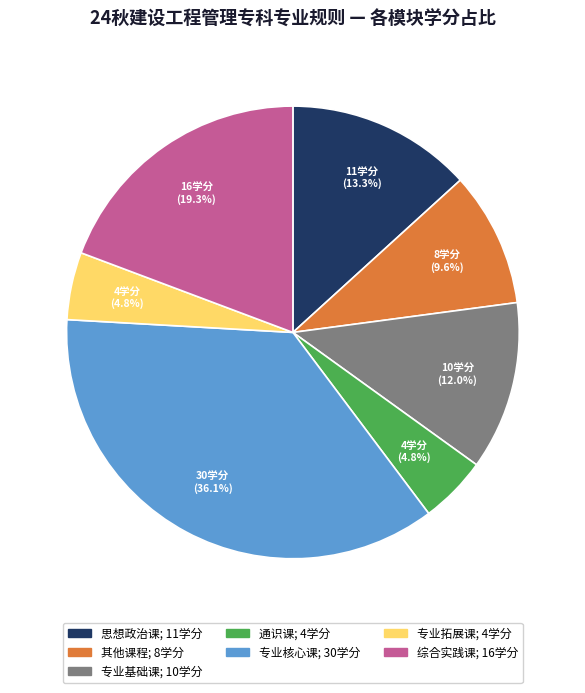

Is there a majority slice in this chart?

No